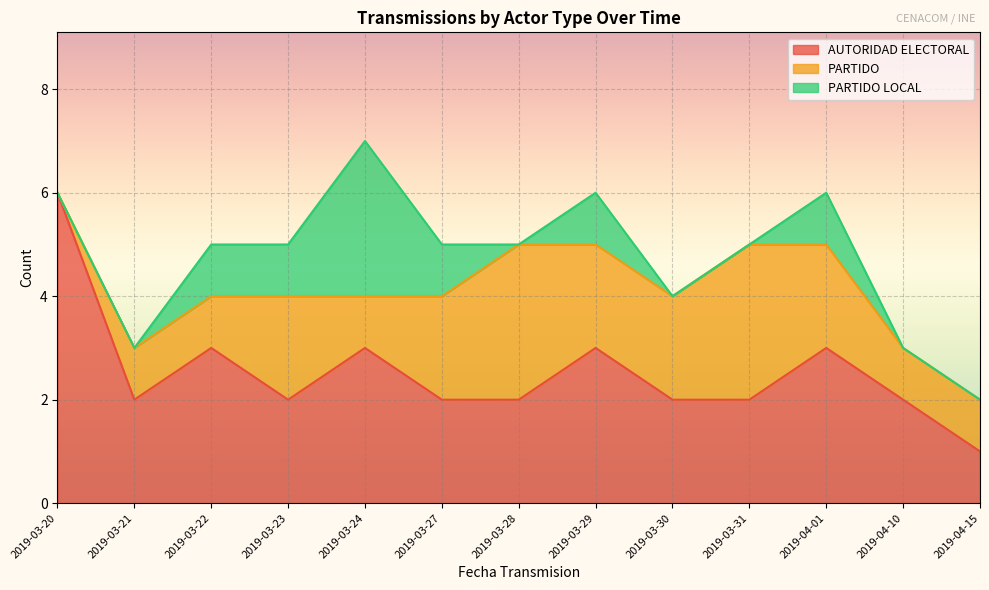

List the labels in order of PARTIDO LOCAL value, smallest first.

2019-03-20, 2019-03-21, 2019-03-28, 2019-03-30, 2019-03-31, 2019-04-10, 2019-04-15, 2019-03-22, 2019-03-23, 2019-03-27, 2019-03-29, 2019-04-01, 2019-03-24